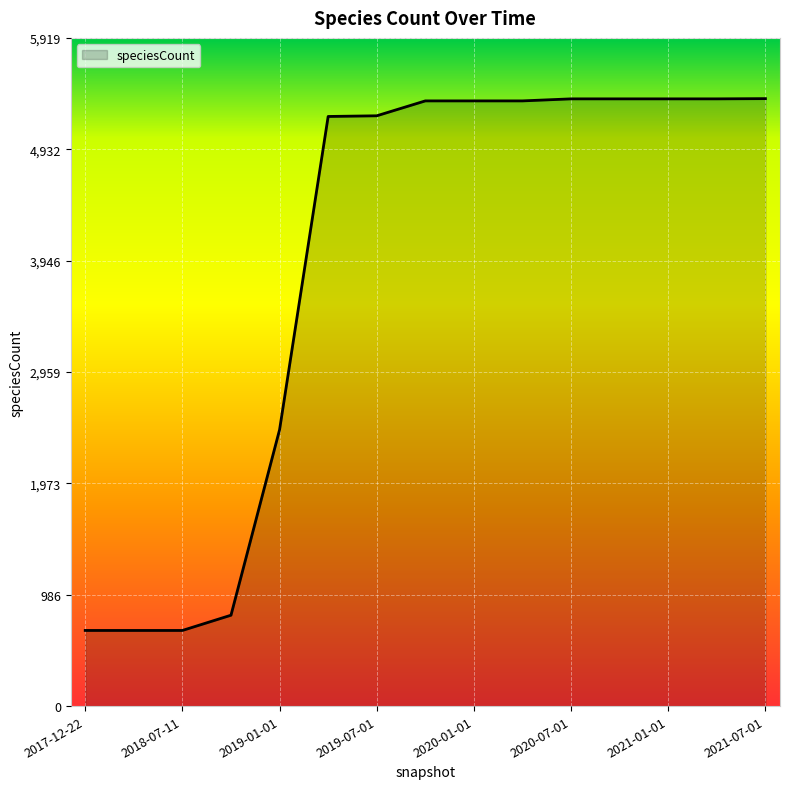

How many lines are shown in the chart?

1